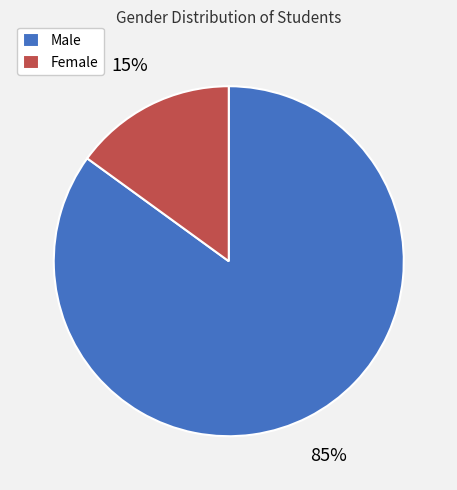

Does Male represent more than half of the total?

Yes